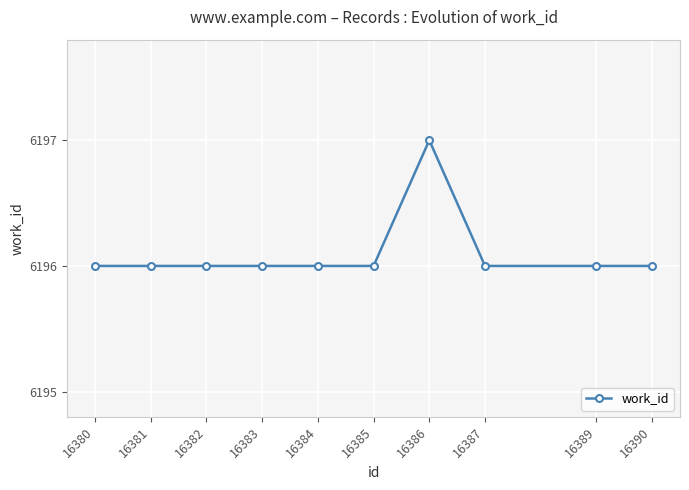

What is the value of the 3rd point from the left?

6196